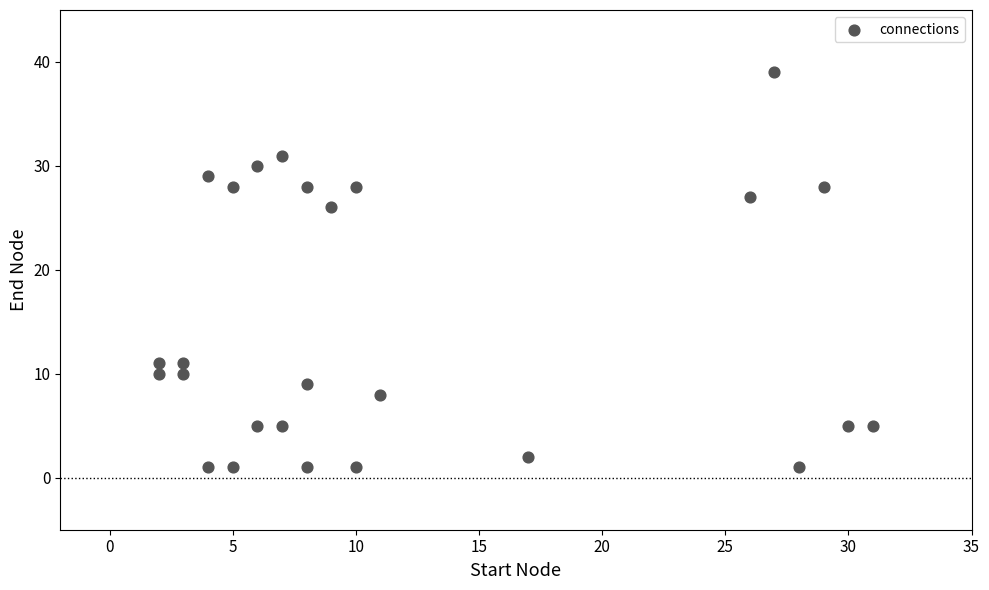

What is the range of Y values (max minus min)?

38